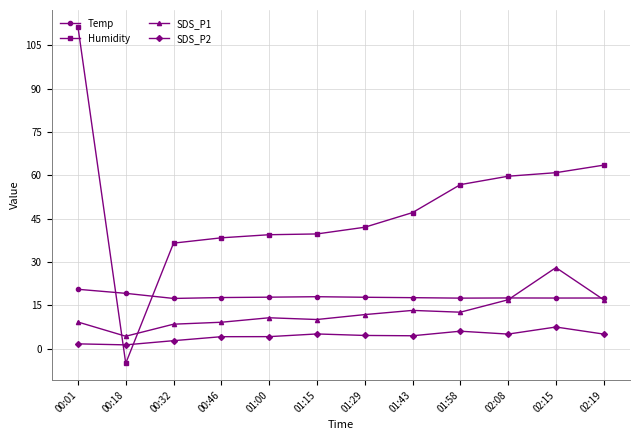

Is this an area chart (filled region under the line)?

No